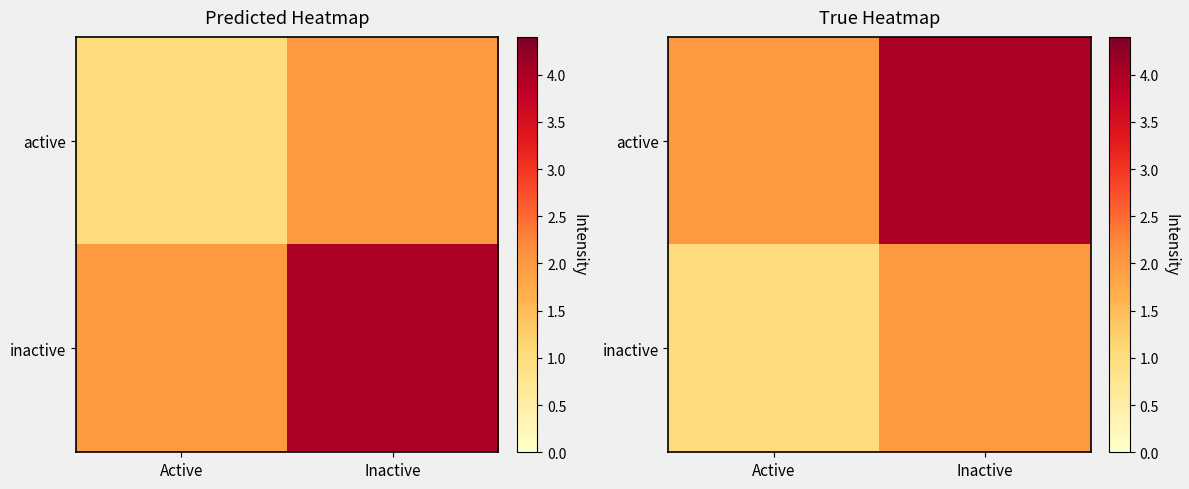

What is the total value across all series at Inactive?

6